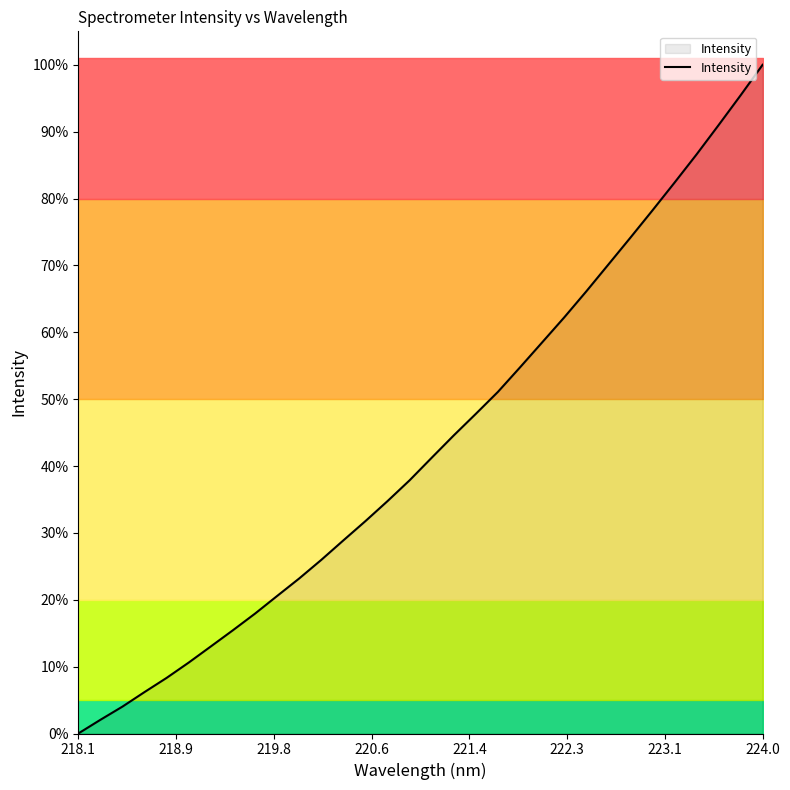

Which category has the highest value in the Intensity series?

224.0